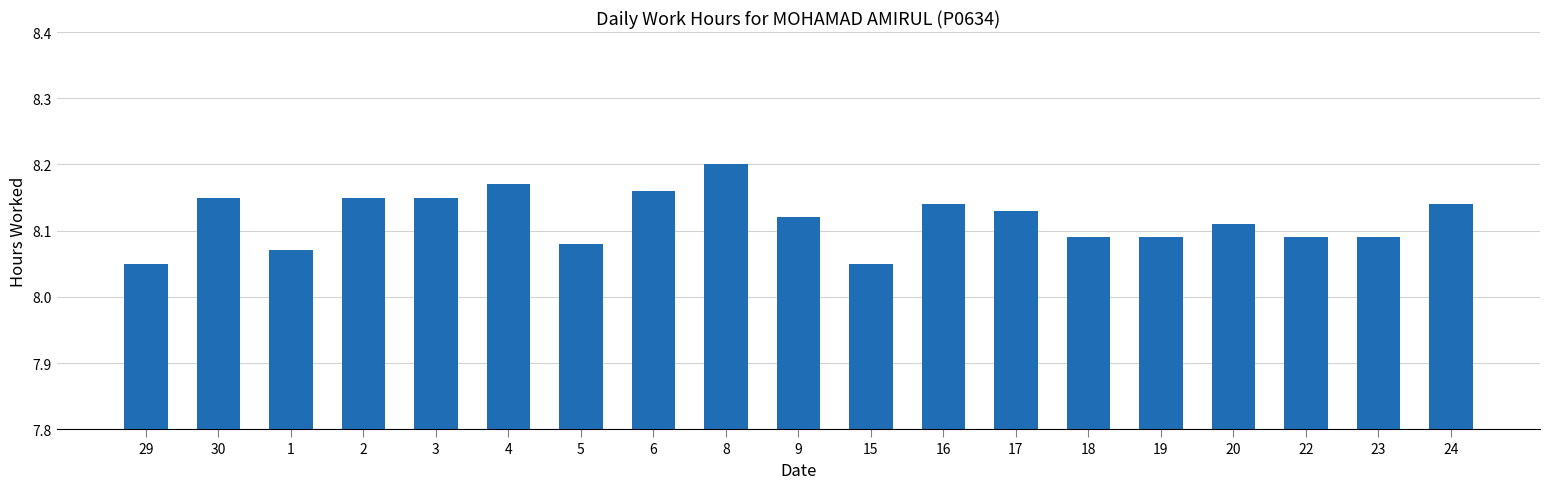

True or false: the data shows 4.2 at 1.

False